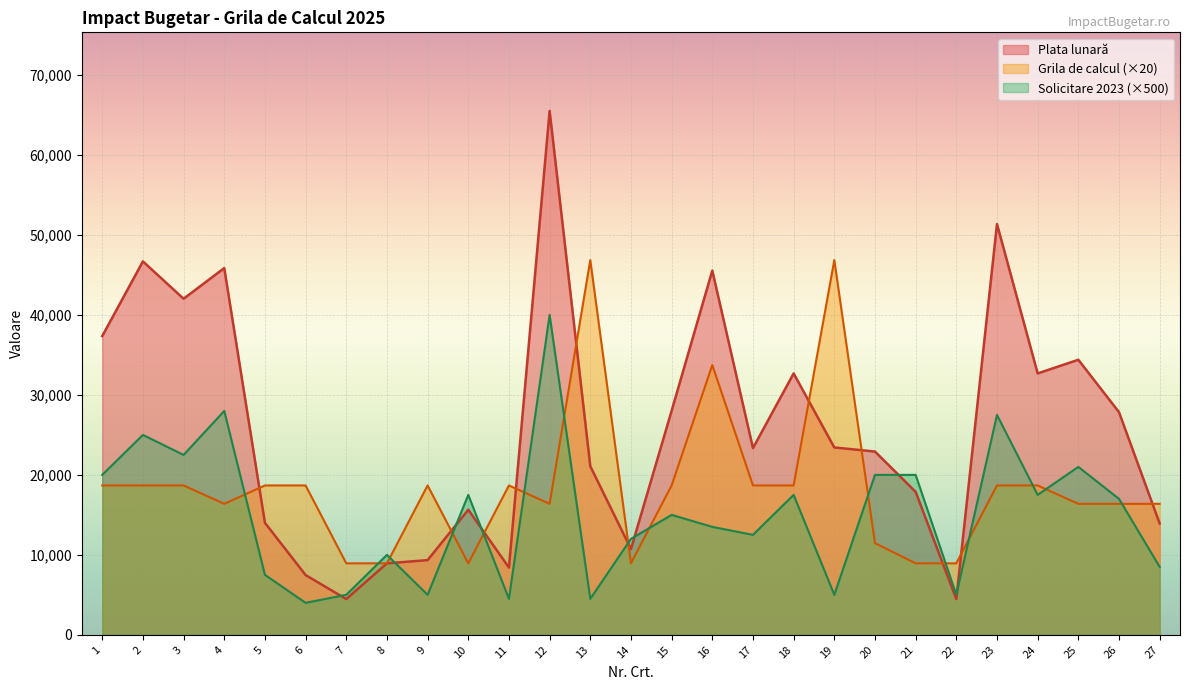

What is the difference between the second highest and second lowest values in the Plata lunară series?

46900